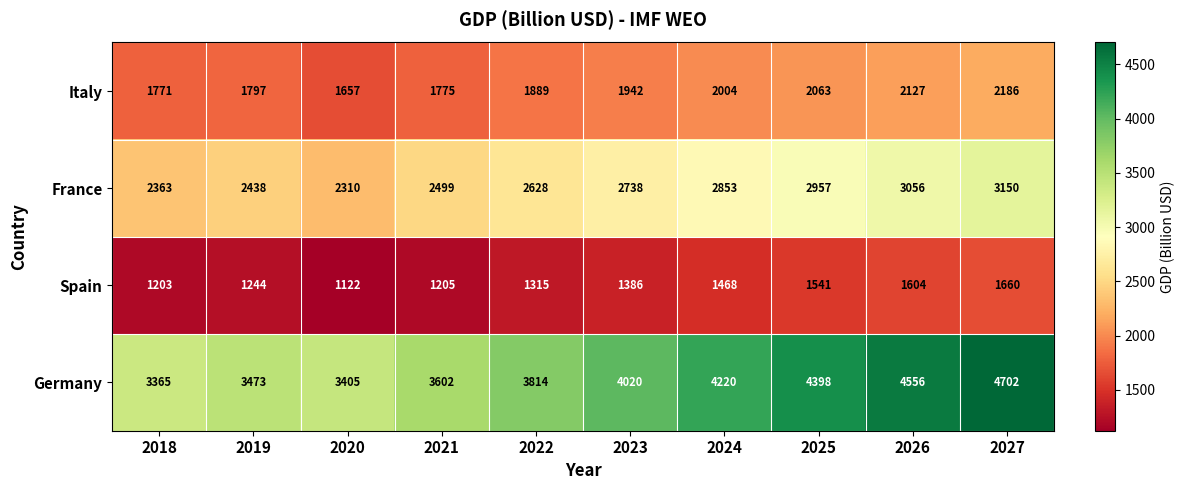

Which label corresponds to the largest value in the chart?

2027